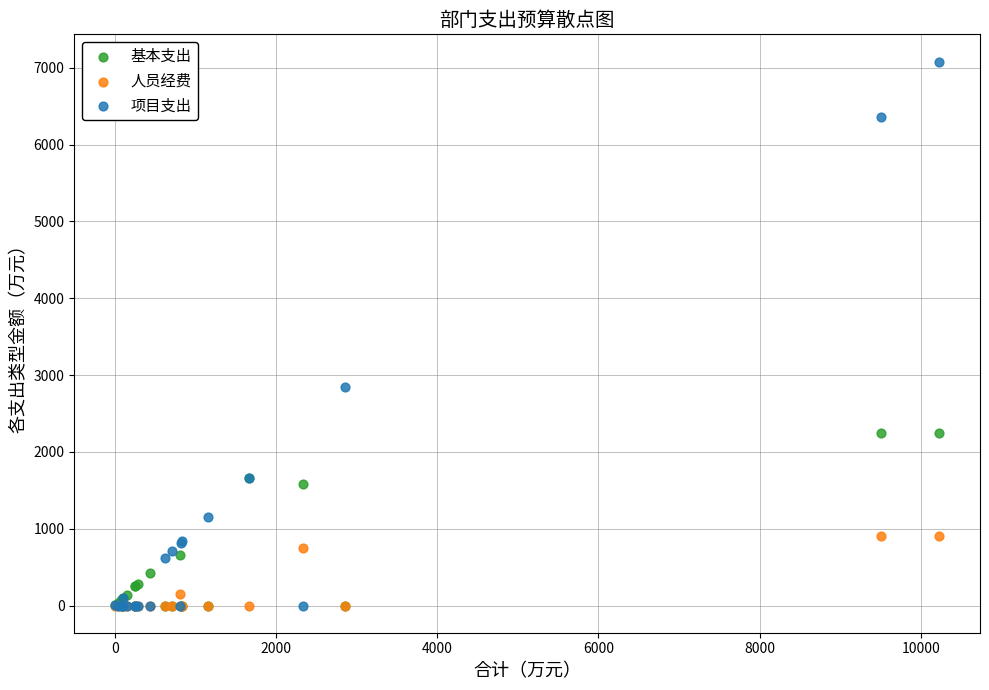

In the 项目支出 series, what Y value is closest to 3540?

2847.5